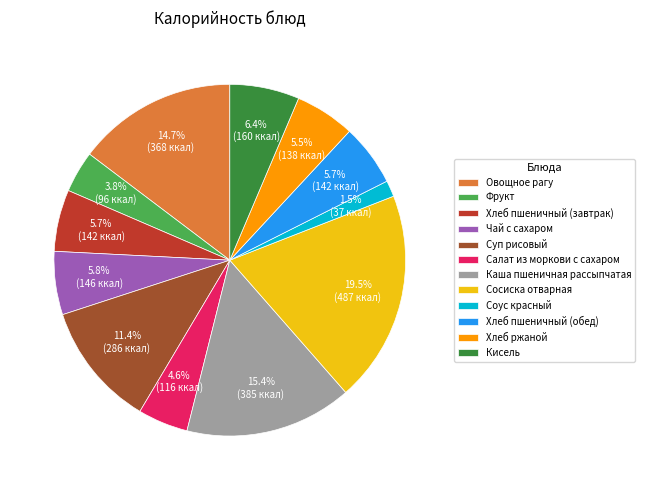

Is there a majority slice in this chart?

No